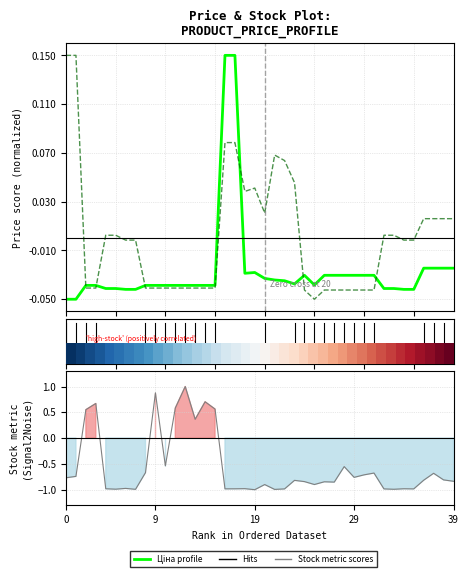

How many intersections are there between Доп. ціна (hits) and Залишок metric scores?

6